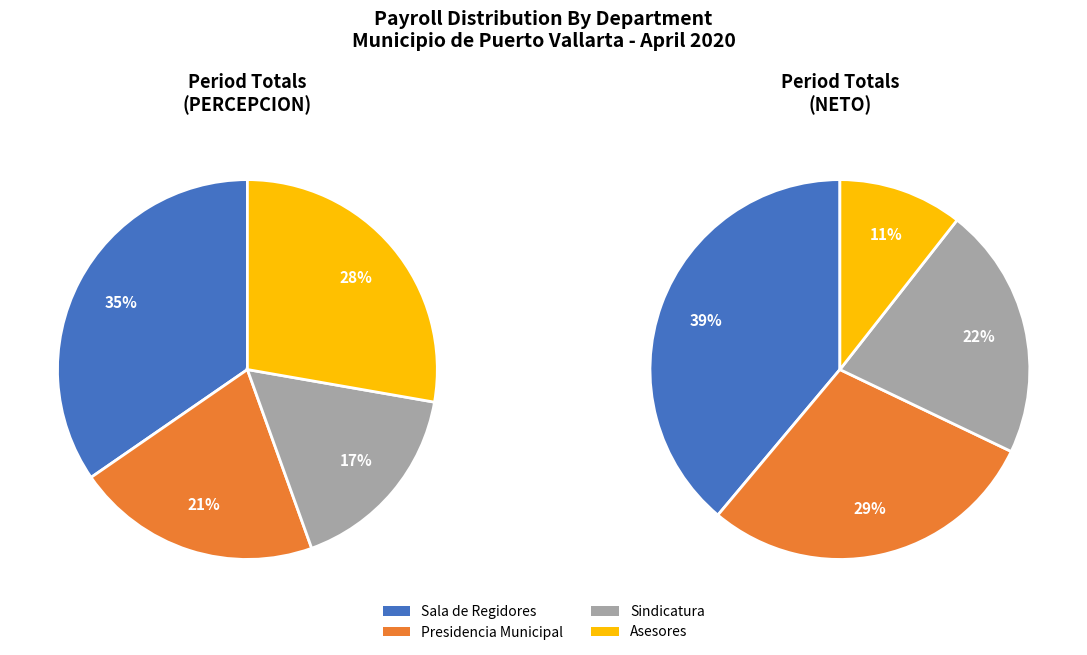

To the nearest percent, what percentage of the pie is SINDICATURA?

22%